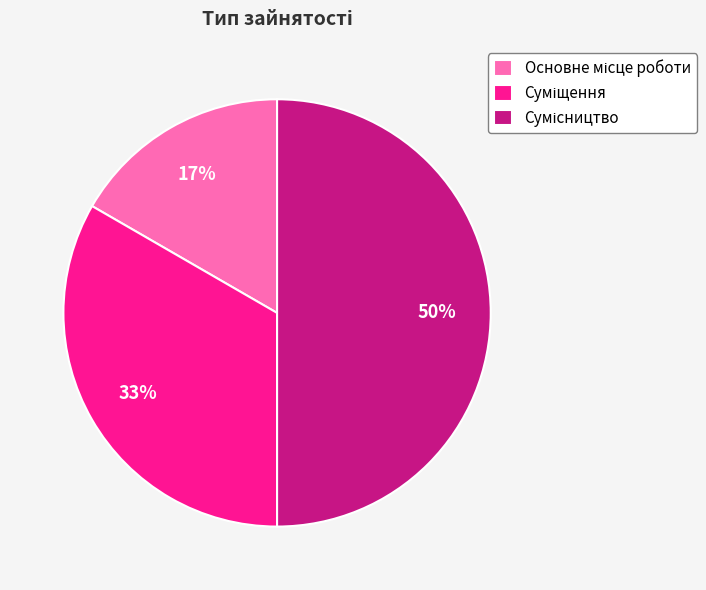

To the nearest percent, what is the difference between the largest and smallest slice percentages?

33%